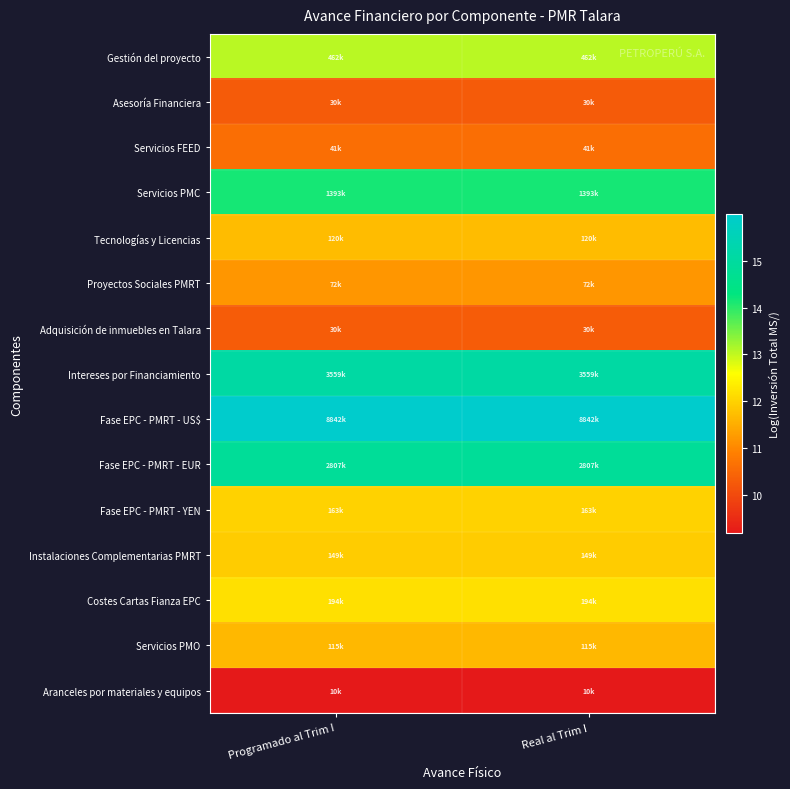

List the series in order of their peak value, lowest first.

Aranceles por materiales y equipos, Asesoría Financiera, Adquisición de inmuebles en Talara, Servicios FEED, Proyectos Sociales PMRT, Servicios PMO, Tecnologías y Licencias, Instalaciones Complementarias PMRT, Fase EPC - PMRT - YEN, Costes Cartas Fianza EPC, Gestión del proyecto, Servicios PMC, Fase EPC - PMRT - EUR, Intereses por Financiamiento, Fase EPC - PMRT - US$